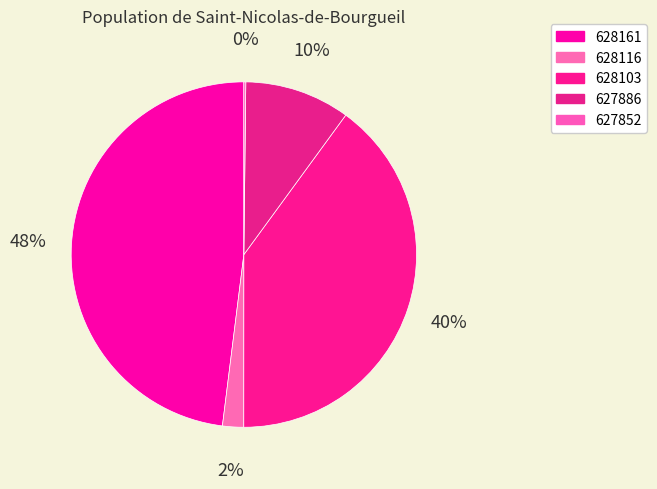

Rank the categories by value from highest to lowest.

628161, 628103, 627886, 628116, 627852